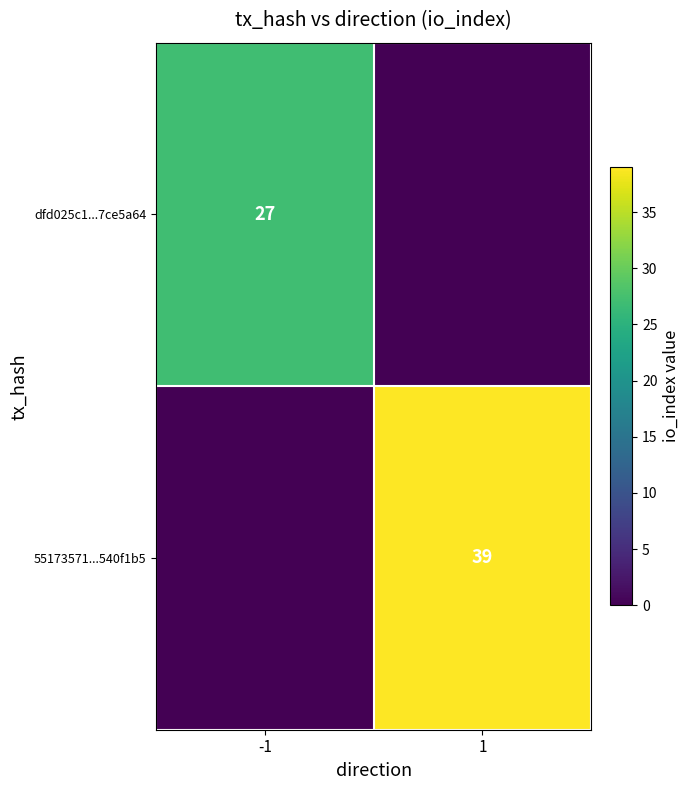

Which has a higher value, 1 or -1?

-1